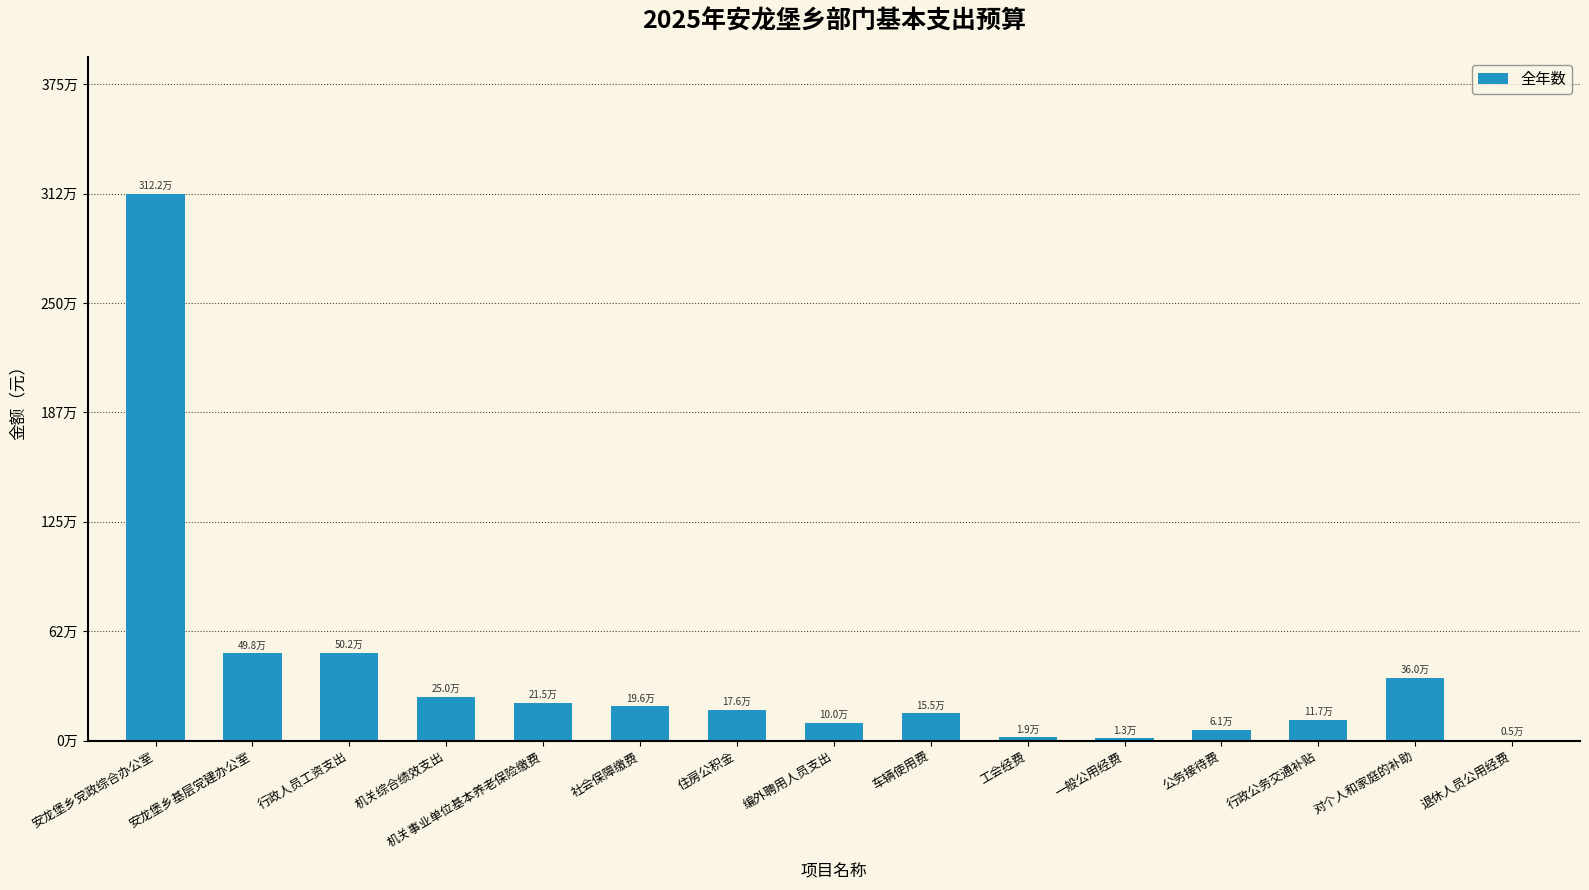

What is the difference between the second highest and minimum values?

497312.0